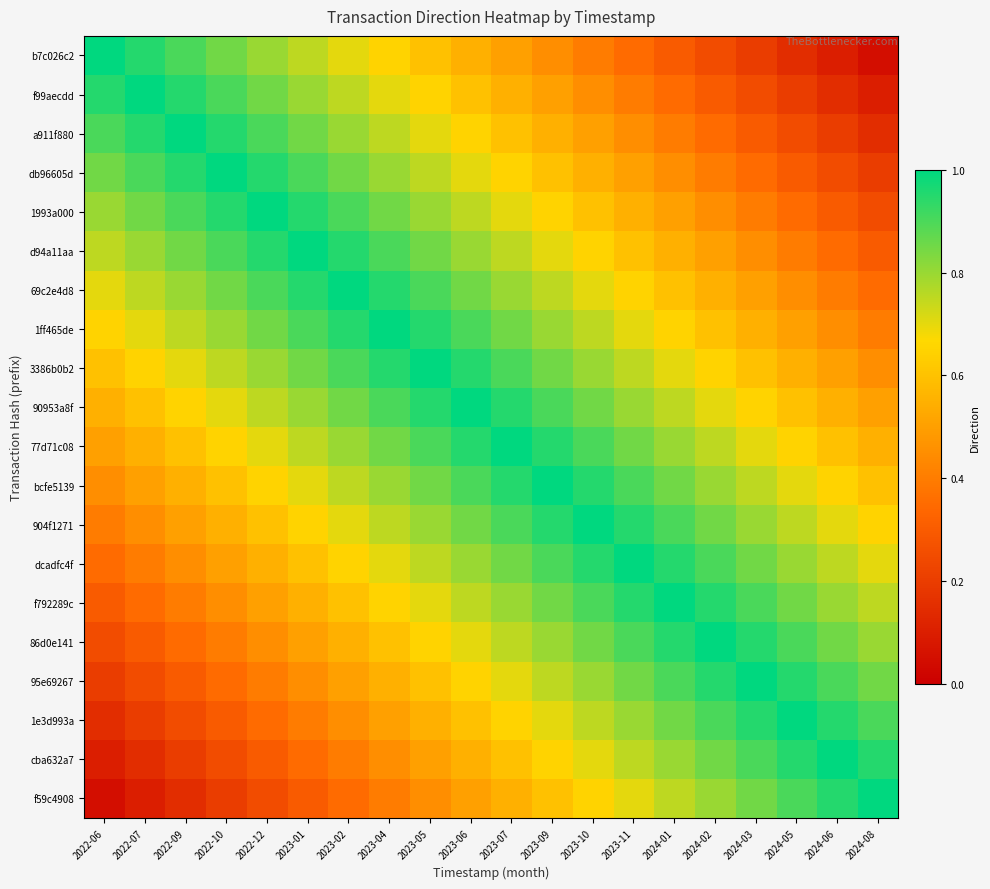

Reading left to right, extract all data points from this chart.

b7c026c2: 2022-06=1.0	2022-07=0.9	2022-09=0.9	2022-10=0.8	2022-12=0.8	2023-01=0.8	2023-02=0.7	2023-04=0.7	2023-05=0.6	2023-06=0.6	2023-07=0.5	2023-09=0.4	2023-10=0.4	2023-11=0.3	2024-01=0.3	2024-02=0.2	2024-03=0.2	2024-05=0.2	2024-06=0.1	2024-08=0.1
f99aecdd: 2022-06=0.9	2022-07=1.0	2022-09=0.9	2022-10=0.9	2022-12=0.8	2023-01=0.8	2023-02=0.8	2023-04=0.7	2023-05=0.6	2023-06=0.6	2023-07=0.6	2023-09=0.5	2023-10=0.5	2023-11=0.4	2024-01=0.4	2024-02=0.3	2024-03=0.2	2024-05=0.2	2024-06=0.2	2024-08=0.1
a911f880: 2022-06=0.9	2022-07=0.9	2022-09=1.0	2022-10=0.9	2022-12=0.9	2023-01=0.8	2023-02=0.8	2023-04=0.8	2023-05=0.7	2023-06=0.7	2023-07=0.6	2023-09=0.5	2023-10=0.5	2023-11=0.4	2024-01=0.4	2024-02=0.3	2024-03=0.3	2024-05=0.2	2024-06=0.2	2024-08=0.2
db96605d: 2022-06=0.8	2022-07=0.9	2022-09=0.9	2022-10=1.0	2022-12=0.9	2023-01=0.9	2023-02=0.8	2023-04=0.8	2023-05=0.8	2023-06=0.7	2023-07=0.7	2023-09=0.6	2023-10=0.6	2023-11=0.5	2024-01=0.5	2024-02=0.4	2024-03=0.3	2024-05=0.3	2024-06=0.2	2024-08=0.2
1993a000: 2022-06=0.8	2022-07=0.8	2022-09=0.9	2022-10=0.9	2022-12=1.0	2023-01=0.9	2023-02=0.9	2023-04=0.9	2023-05=0.8	2023-06=0.8	2023-07=0.7	2023-09=0.6	2023-10=0.6	2023-11=0.6	2024-01=0.5	2024-02=0.4	2024-03=0.4	2024-05=0.4	2024-06=0.3	2024-08=0.2
d94a11aa: 2022-06=0.8	2022-07=0.8	2022-09=0.8	2022-10=0.9	2022-12=0.9	2023-01=1.0	2023-02=0.9	2023-04=0.9	2023-05=0.8	2023-06=0.8	2023-07=0.8	2023-09=0.7	2023-10=0.7	2023-11=0.6	2024-01=0.6	2024-02=0.5	2024-03=0.4	2024-05=0.4	2024-06=0.3	2024-08=0.3
69c2e4d8: 2022-06=0.7	2022-07=0.8	2022-09=0.8	2022-10=0.8	2022-12=0.9	2023-01=0.9	2023-02=1.0	2023-04=0.9	2023-05=0.9	2023-06=0.8	2023-07=0.8	2023-09=0.8	2023-10=0.7	2023-11=0.6	2024-01=0.6	2024-02=0.6	2024-03=0.5	2024-05=0.4	2024-06=0.4	2024-08=0.4
1ff465de: 2022-06=0.7	2022-07=0.7	2022-09=0.8	2022-10=0.8	2022-12=0.9	2023-01=0.9	2023-02=0.9	2023-04=1.0	2023-05=0.9	2023-06=0.9	2023-07=0.8	2023-09=0.8	2023-10=0.8	2023-11=0.7	2024-01=0.7	2024-02=0.6	2024-03=0.5	2024-05=0.5	2024-06=0.4	2024-08=0.4
3386b0b2: 2022-06=0.6	2022-07=0.6	2022-09=0.7	2022-10=0.8	2022-12=0.8	2023-01=0.8	2023-02=0.9	2023-04=0.9	2023-05=1.0	2023-06=0.9	2023-07=0.9	2023-09=0.8	2023-10=0.8	2023-11=0.8	2024-01=0.7	2024-02=0.7	2024-03=0.6	2024-05=0.6	2024-06=0.5	2024-08=0.5
90953a8f: 2022-06=0.6	2022-07=0.6	2022-09=0.7	2022-10=0.7	2022-12=0.8	2023-01=0.8	2023-02=0.8	2023-04=0.9	2023-05=0.9	2023-06=1.0	2023-07=0.9	2023-09=0.9	2023-10=0.9	2023-11=0.8	2024-01=0.8	2024-02=0.7	2024-03=0.6	2024-05=0.6	2024-06=0.6	2024-08=0.5
77d71c08: 2022-06=0.5	2022-07=0.6	2022-09=0.6	2022-10=0.7	2022-12=0.7	2023-01=0.8	2023-02=0.8	2023-04=0.8	2023-05=0.9	2023-06=0.9	2023-07=1.0	2023-09=0.9	2023-10=0.9	2023-11=0.8	2024-01=0.8	2024-02=0.8	2024-03=0.7	2024-05=0.7	2024-06=0.6	2024-08=0.6
bcfe5139: 2022-06=0.4	2022-07=0.5	2022-09=0.5	2022-10=0.6	2022-12=0.6	2023-01=0.7	2023-02=0.8	2023-04=0.8	2023-05=0.8	2023-06=0.9	2023-07=0.9	2023-09=1.0	2023-10=1.0	2023-11=0.9	2024-01=0.9	2024-02=0.8	2024-03=0.8	2024-05=0.7	2024-06=0.7	2024-08=0.6
904f1271: 2022-06=0.4	2022-07=0.5	2022-09=0.5	2022-10=0.6	2022-12=0.6	2023-01=0.7	2023-02=0.7	2023-04=0.8	2023-05=0.8	2023-06=0.9	2023-07=0.9	2023-09=1.0	2023-10=1.0	2023-11=0.9	2024-01=0.9	2024-02=0.8	2024-03=0.8	2024-05=0.8	2024-06=0.7	2024-08=0.7
dcadfc4f: 2022-06=0.3	2022-07=0.4	2022-09=0.4	2022-10=0.5	2022-12=0.6	2023-01=0.6	2023-02=0.6	2023-04=0.7	2023-05=0.8	2023-06=0.8	2023-07=0.8	2023-09=0.9	2023-10=0.9	2023-11=1.0	2024-01=1.0	2024-02=0.9	2024-03=0.8	2024-05=0.8	2024-06=0.8	2024-08=0.7
f792289c: 2022-06=0.3	2022-07=0.4	2022-09=0.4	2022-10=0.5	2022-12=0.5	2023-01=0.6	2023-02=0.6	2023-04=0.7	2023-05=0.7	2023-06=0.8	2023-07=0.8	2023-09=0.9	2023-10=0.9	2023-11=1.0	2024-01=1.0	2024-02=0.9	2024-03=0.9	2024-05=0.8	2024-06=0.8	2024-08=0.8
86d0e141: 2022-06=0.2	2022-07=0.3	2022-09=0.3	2022-10=0.4	2022-12=0.4	2023-01=0.5	2023-02=0.6	2023-04=0.6	2023-05=0.7	2023-06=0.7	2023-07=0.8	2023-09=0.8	2023-10=0.8	2023-11=0.9	2024-01=0.9	2024-02=1.0	2024-03=0.9	2024-05=0.9	2024-06=0.8	2024-08=0.8
95e69267: 2022-06=0.2	2022-07=0.2	2022-09=0.3	2022-10=0.3	2022-12=0.4	2023-01=0.4	2023-02=0.5	2023-04=0.5	2023-05=0.6	2023-06=0.6	2023-07=0.7	2023-09=0.8	2023-10=0.8	2023-11=0.8	2024-01=0.9	2024-02=0.9	2024-03=1.0	2024-05=1.0	2024-06=0.9	2024-08=0.9
1e3d993a: 2022-06=0.2	2022-07=0.2	2022-09=0.2	2022-10=0.3	2022-12=0.4	2023-01=0.4	2023-02=0.4	2023-04=0.5	2023-05=0.6	2023-06=0.6	2023-07=0.7	2023-09=0.7	2023-10=0.8	2023-11=0.8	2024-01=0.8	2024-02=0.9	2024-03=1.0	2024-05=1.0	2024-06=0.9	2024-08=0.9
cba632a7: 2022-06=0.1	2022-07=0.2	2022-09=0.2	2022-10=0.2	2022-12=0.3	2023-01=0.3	2023-02=0.4	2023-04=0.4	2023-05=0.5	2023-06=0.6	2023-07=0.6	2023-09=0.7	2023-10=0.7	2023-11=0.8	2024-01=0.8	2024-02=0.8	2024-03=0.9	2024-05=0.9	2024-06=1.0	2024-08=1.0
f59c4908: 2022-06=0.1	2022-07=0.1	2022-09=0.2	2022-10=0.2	2022-12=0.2	2023-01=0.3	2023-02=0.4	2023-04=0.4	2023-05=0.5	2023-06=0.5	2023-07=0.6	2023-09=0.6	2023-10=0.7	2023-11=0.7	2024-01=0.8	2024-02=0.8	2024-03=0.9	2024-05=0.9	2024-06=1.0	2024-08=1.0